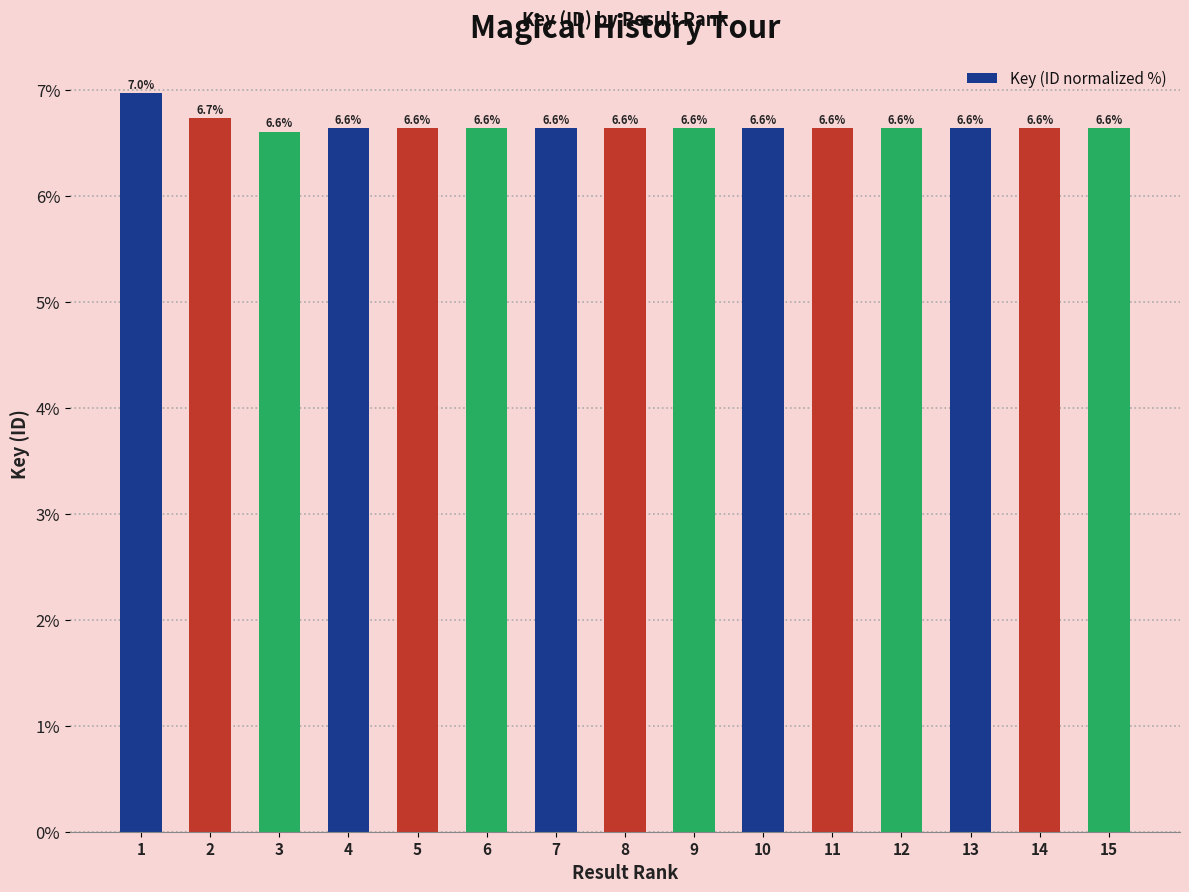

The chart shows a value of 6.6 at 13. True or false?

True